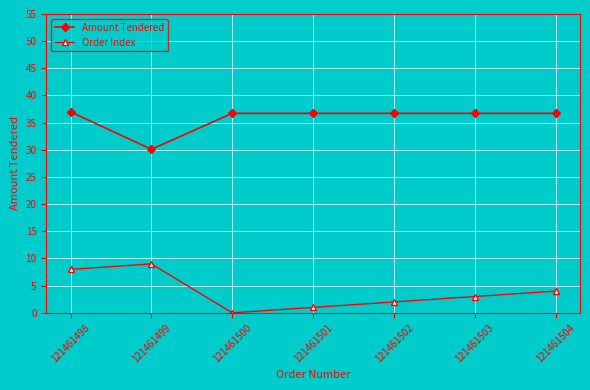

Reading right to left, extract all data points from this chart.

Amount Tendered: 121461504=36.7	121461503=36.7	121461502=36.7	121461501=36.7	121461500=36.7	121461499=30.1	121461498=37.0
Order Index: 121461504=4.0	121461503=3.0	121461502=2.0	121461501=1.0	121461500=0.0	121461499=9.0	121461498=8.0